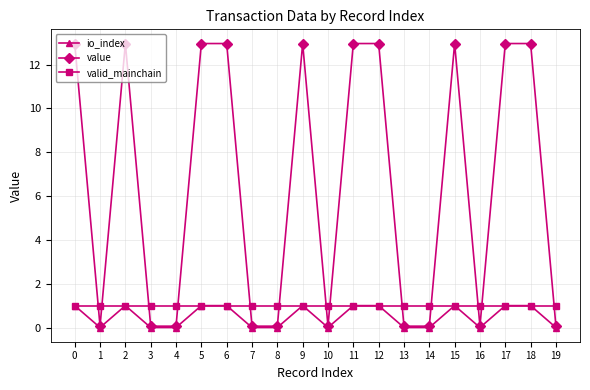

Where is the first local minimum for io_index?

1